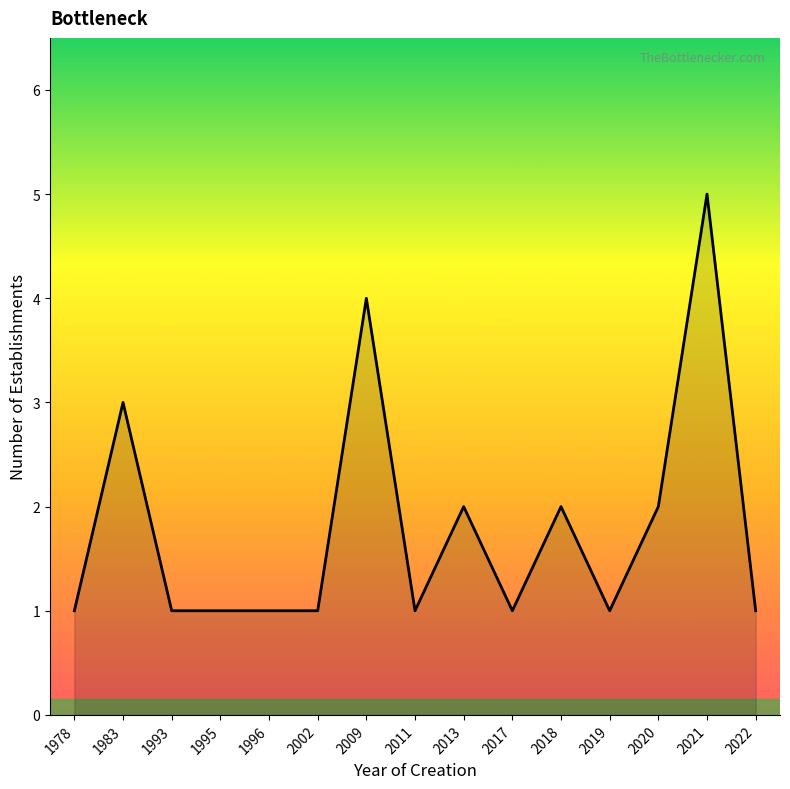

Is it true that the value at 2019 is 2?

False